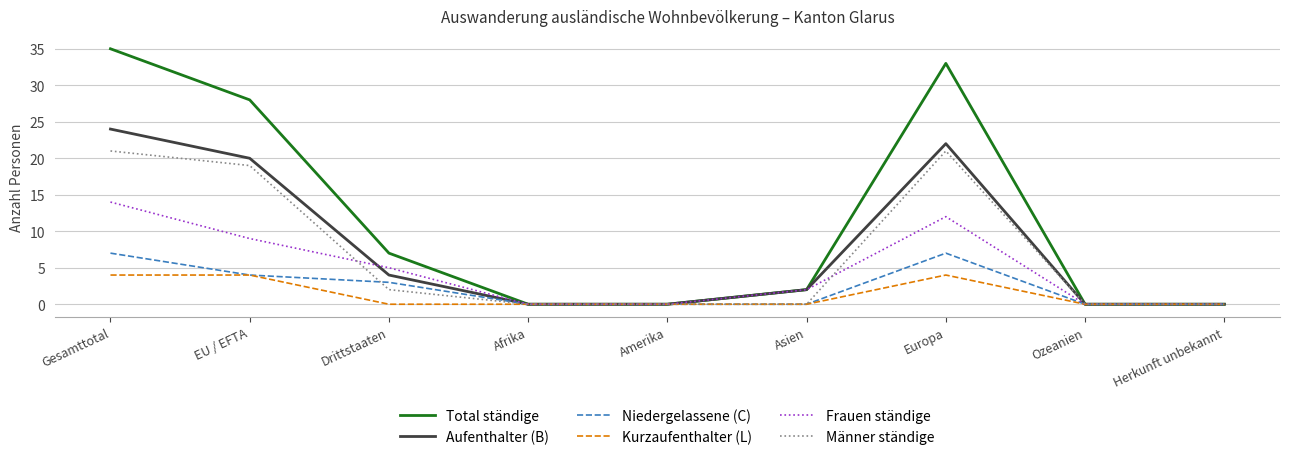

Where is Männer ständige nearest to the value 10?

Drittstaaten